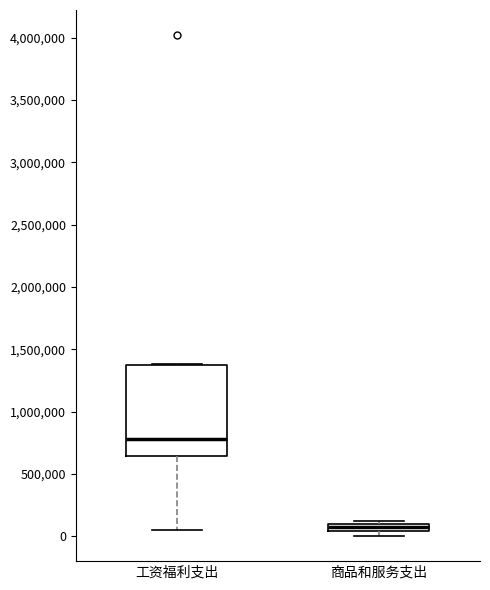

Comparing the boxes themselves (not the whiskers), which one is the tallest?

工资福利支出